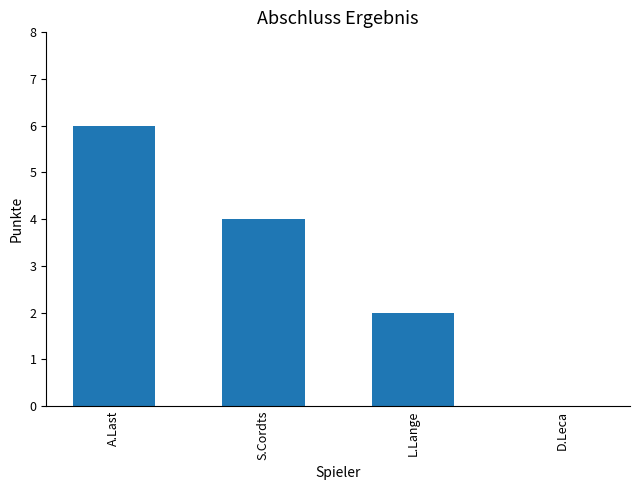

How many positive values are there?

3